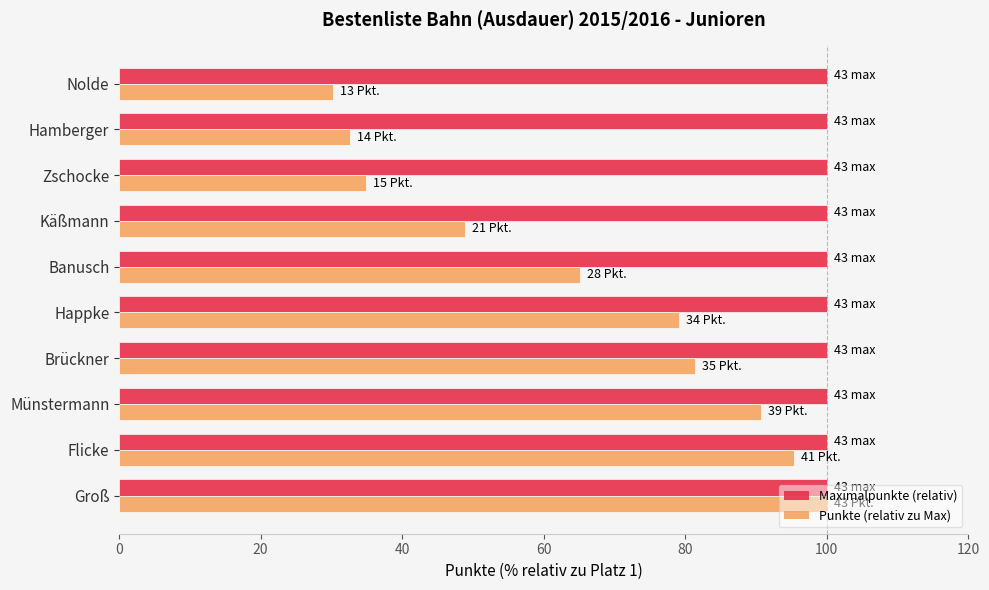

How many data points in Punkte (relativ zu Max) are less than 79?

5